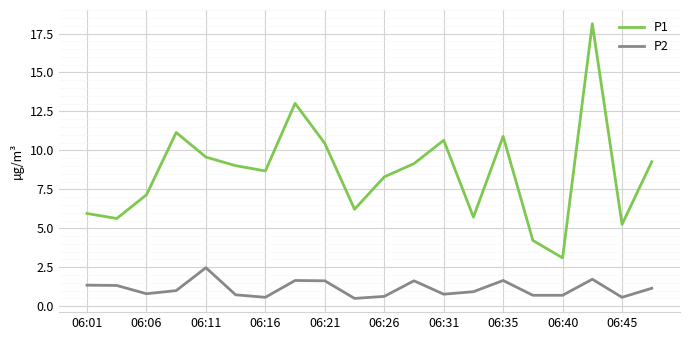

What is the difference between the maximum and minimum values in the P1 series?

15.0